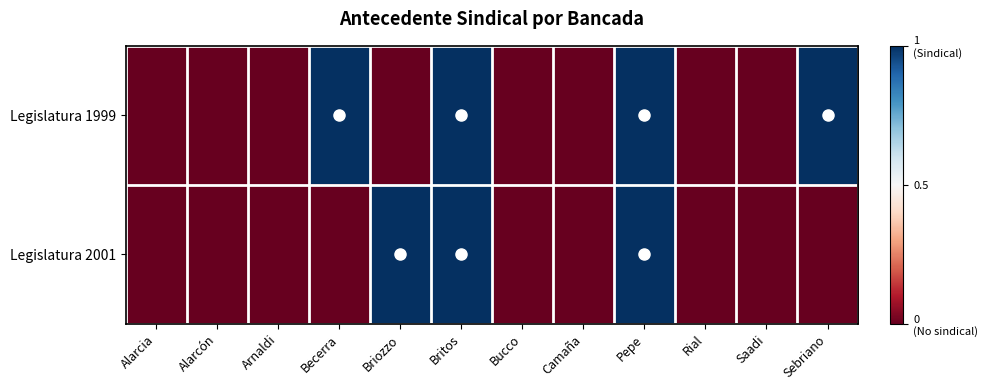

List the series in order of their overall mean, lowest first.

Legislatura 2001, Legislatura 1999